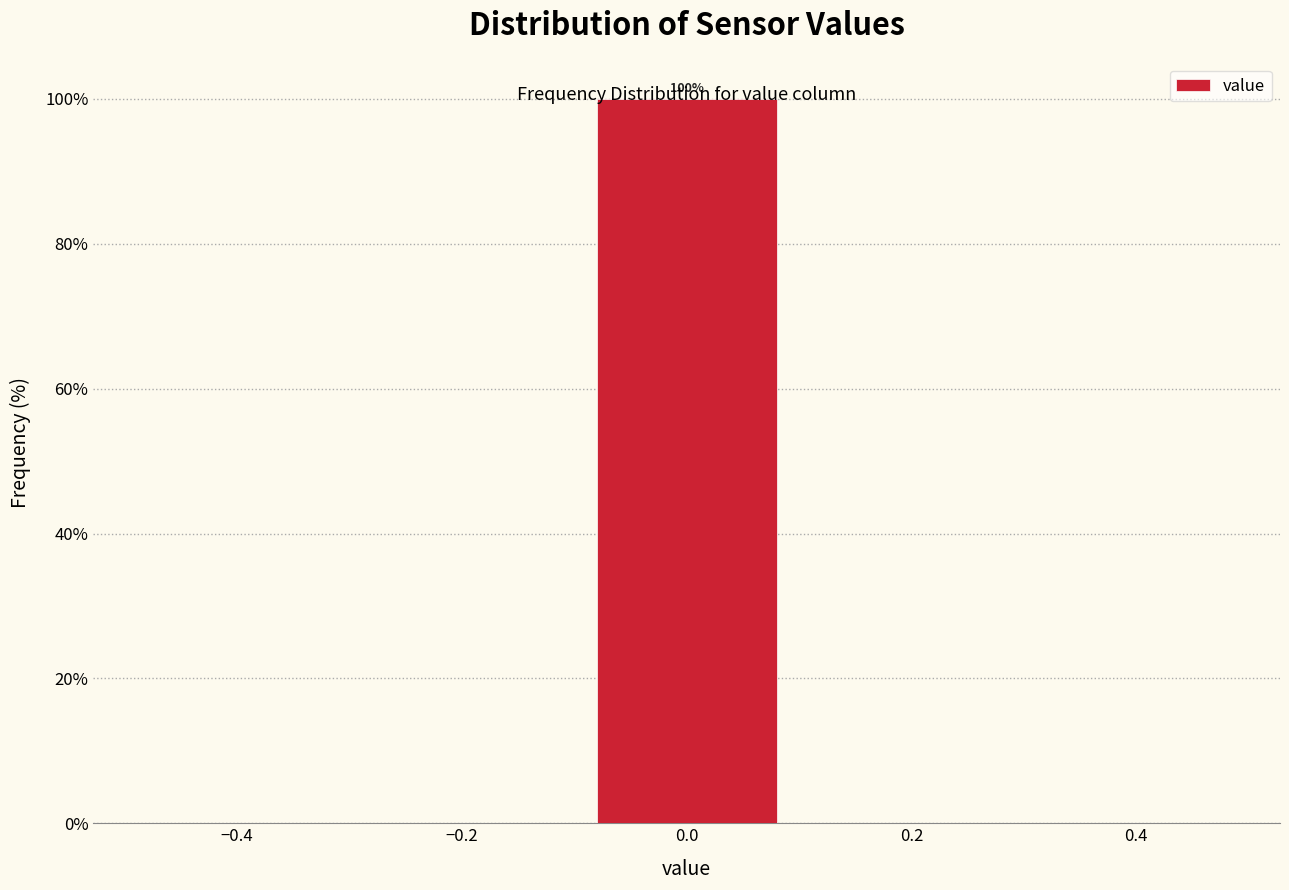

Over which range of the x-axis is the bar tallest?

-0.1 to 0.1